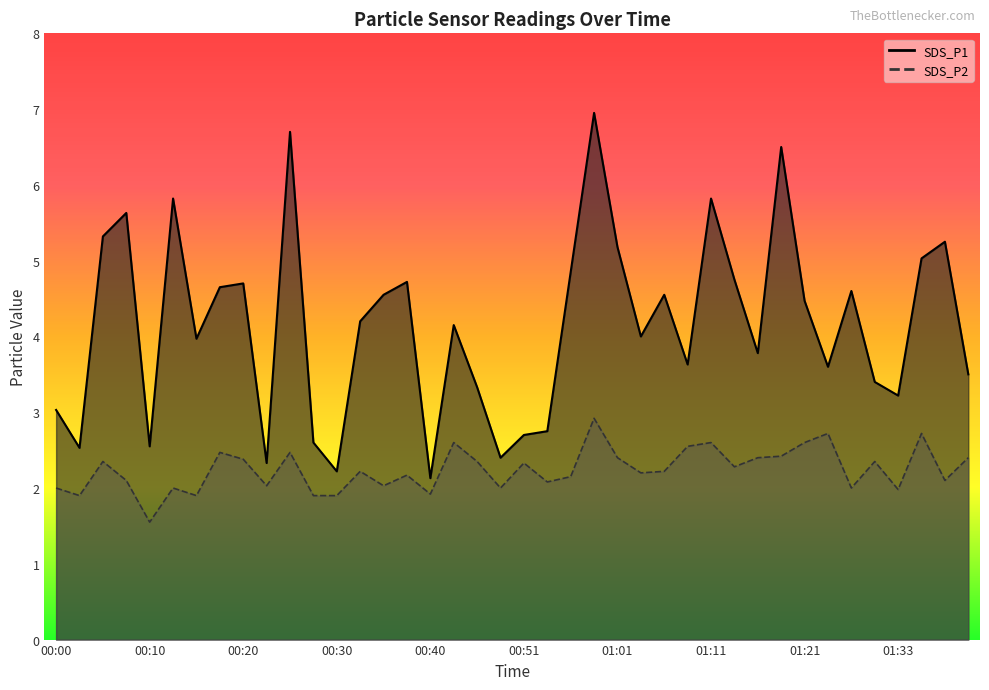

Rank the series at 01:41 from highest to lowest value.

SDS_P1, SDS_P2